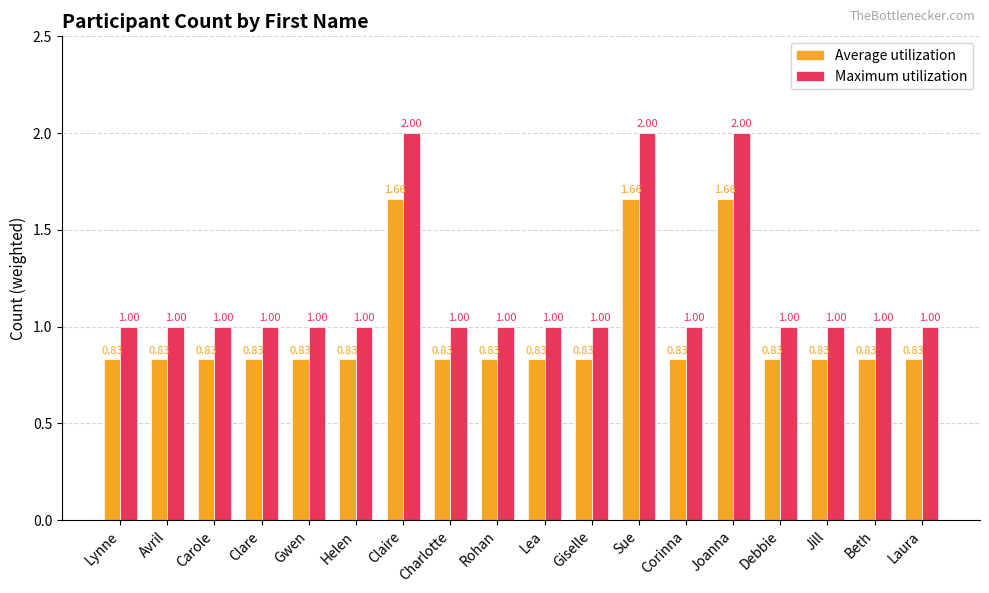

List the series in order of their overall mean, lowest first.

Average utilization, Maximum utilization